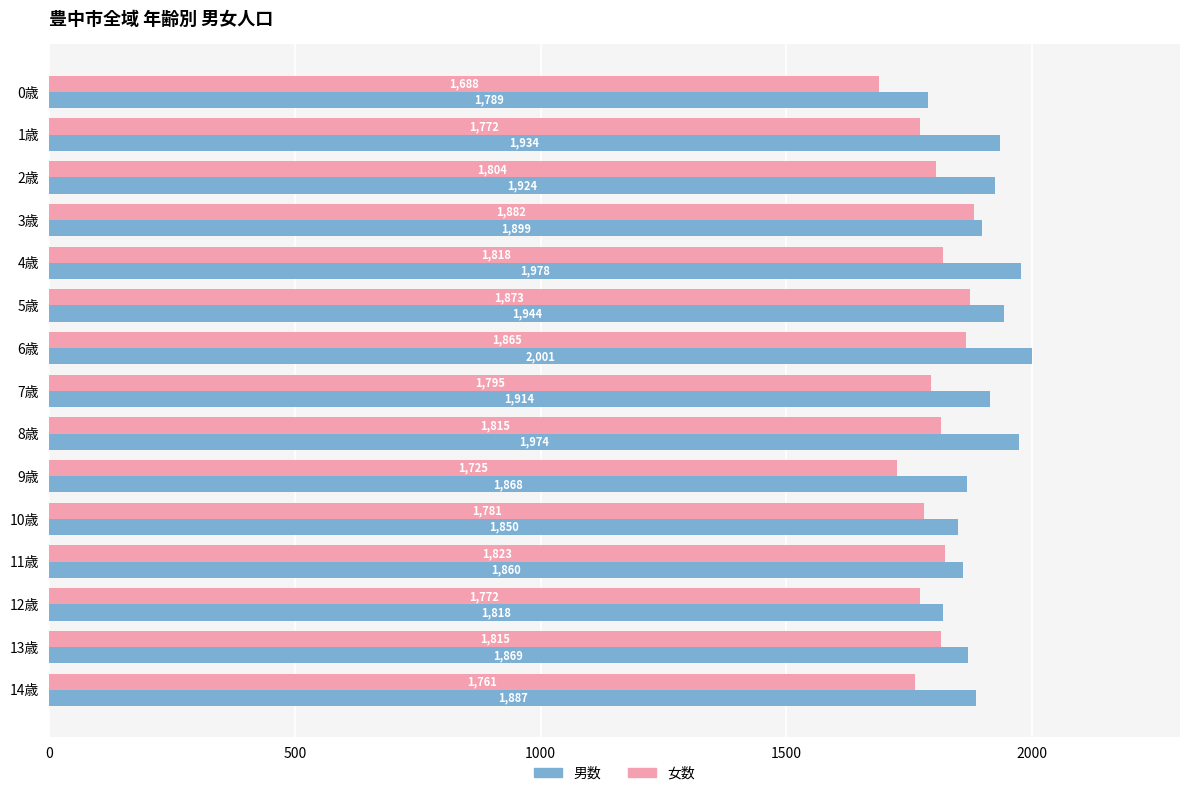

The 男数 series shows 397 at 10歳. True or false?

False